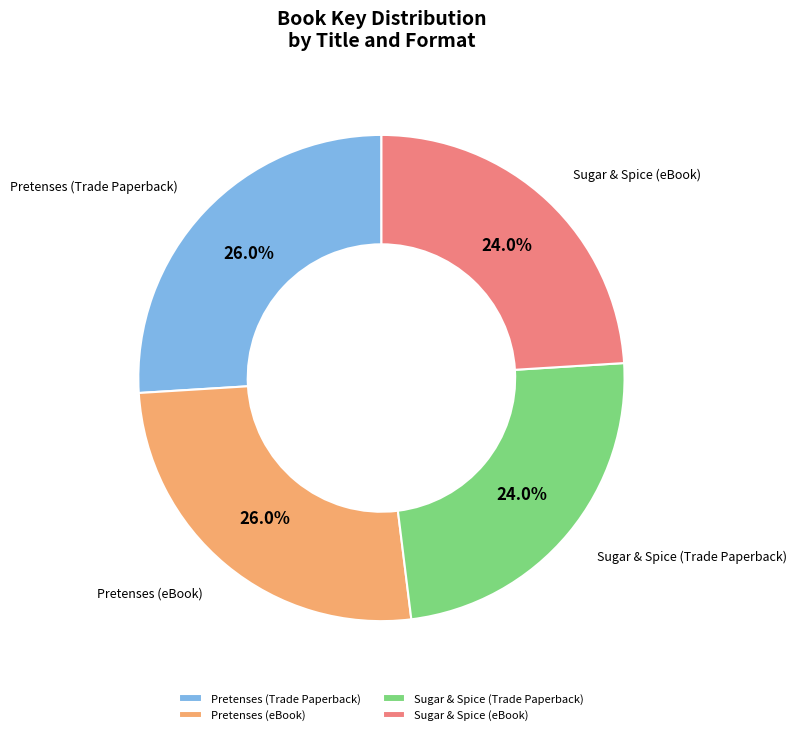

Is there a majority slice in this chart?

No